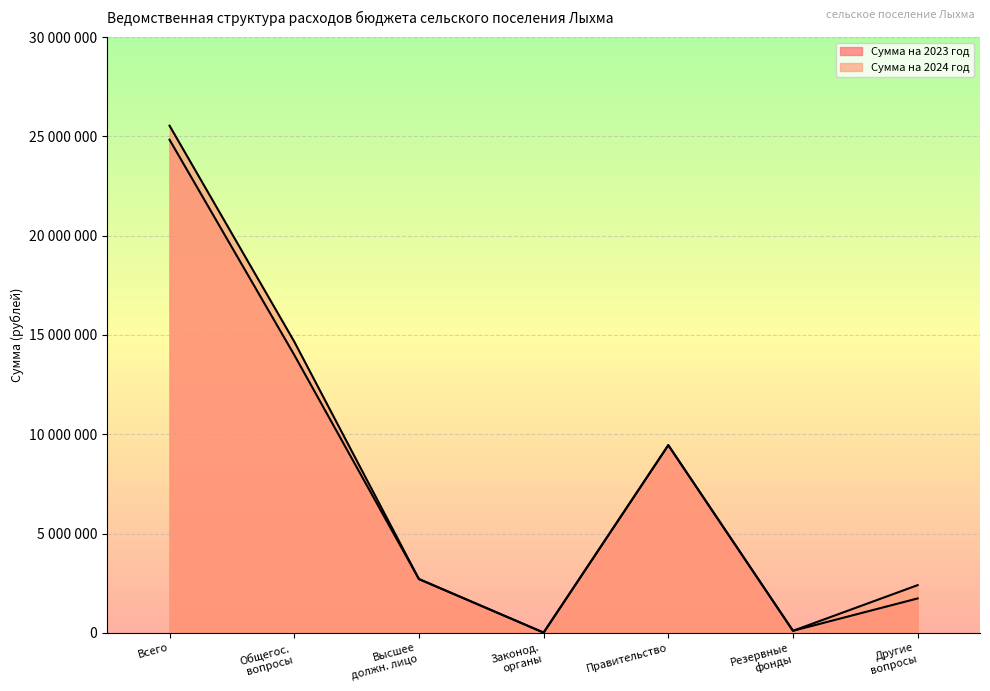

Is the value of Сумма на 2023 год at Всего greater than the value of Сумма на 2024 год at Законод. органы?

Yes